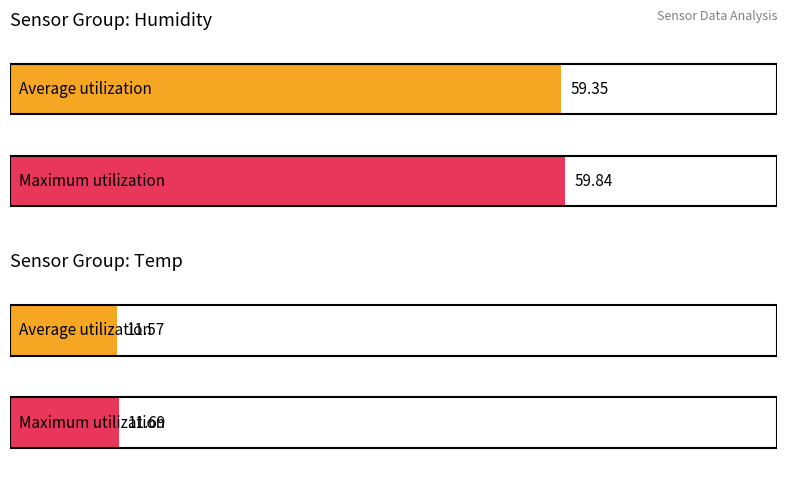

How many categories are shown in the chart?

2